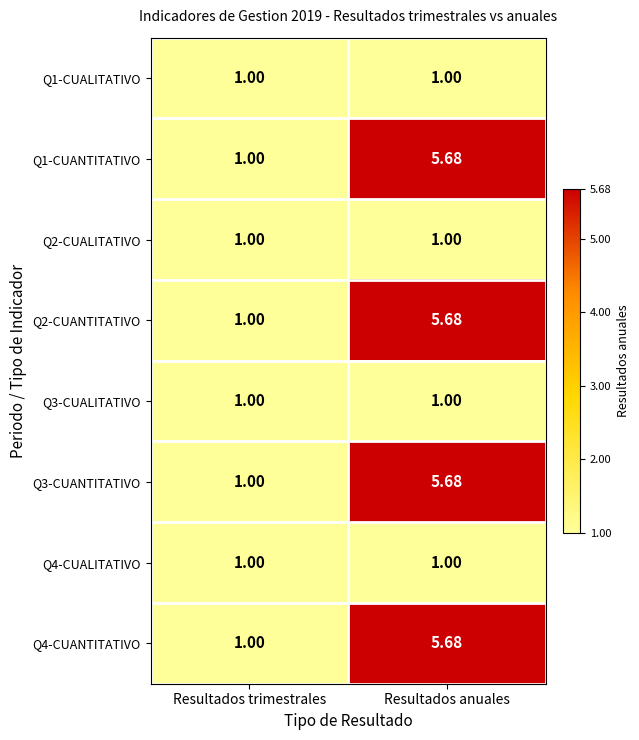

Count the number of data series in this chart.

8